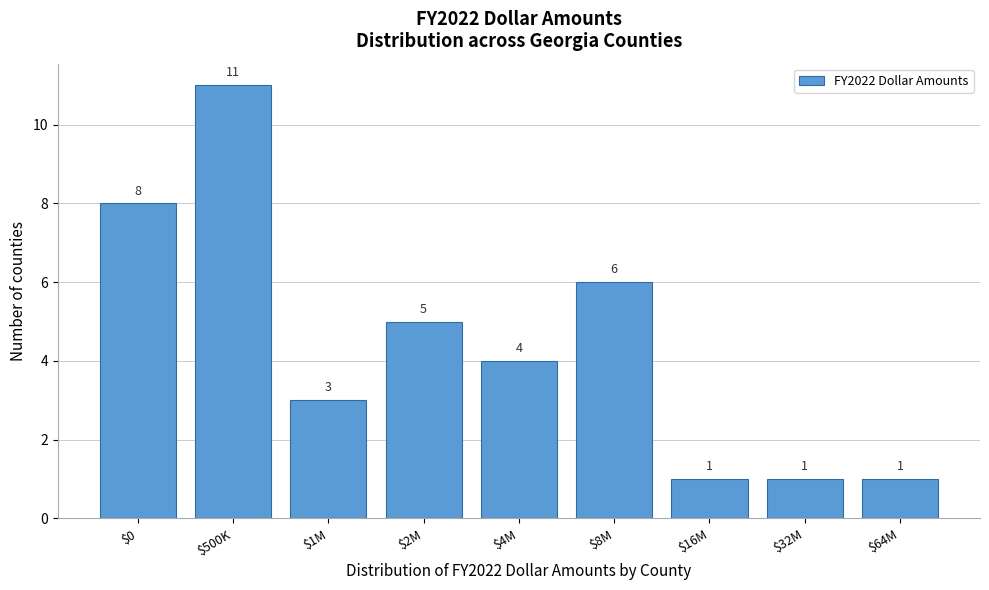

Reading right to left, transcribe all the data shown in this chart.

1	1	1	6	4	5	3	11	8